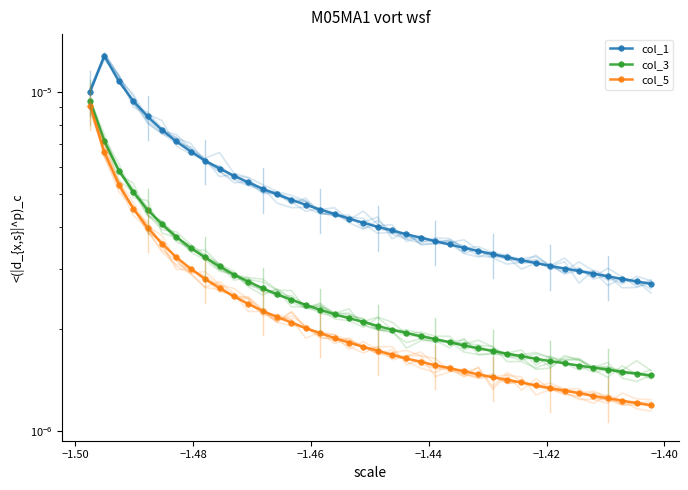

What are all the series names shown in the legend?

col_1, col_3, col_5